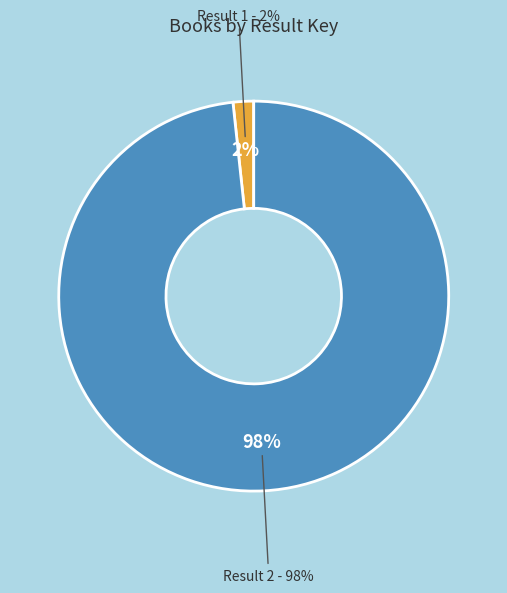

How many slices are in this pie chart?

2